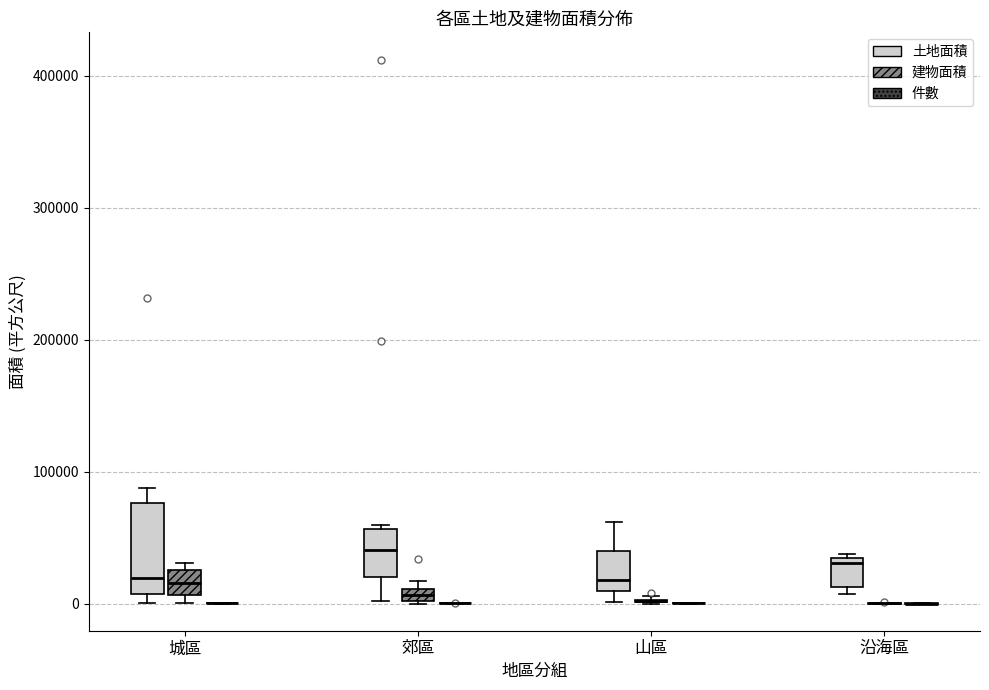

Comparing the boxes themselves (not the whiskers), which one is the tallest?

城區 (土地面積)